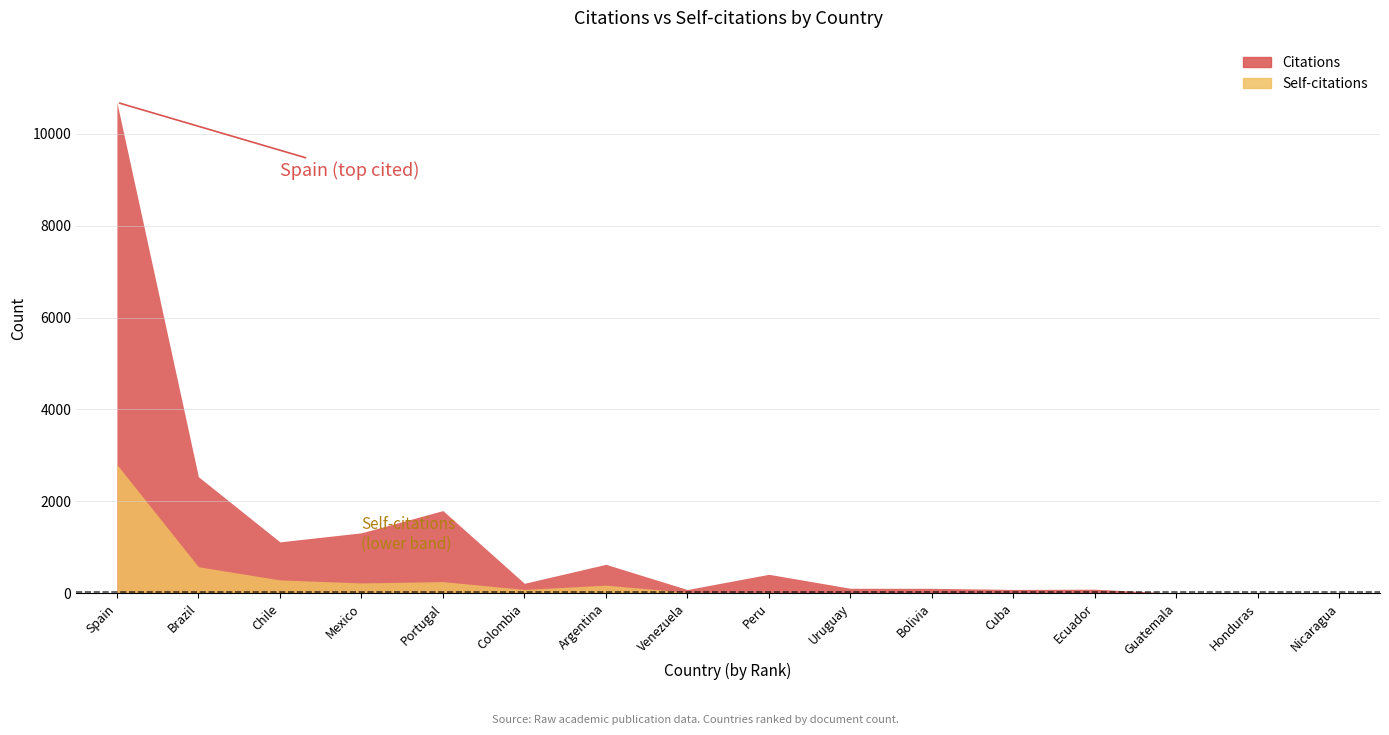

How many distinct data groups are displayed?

2